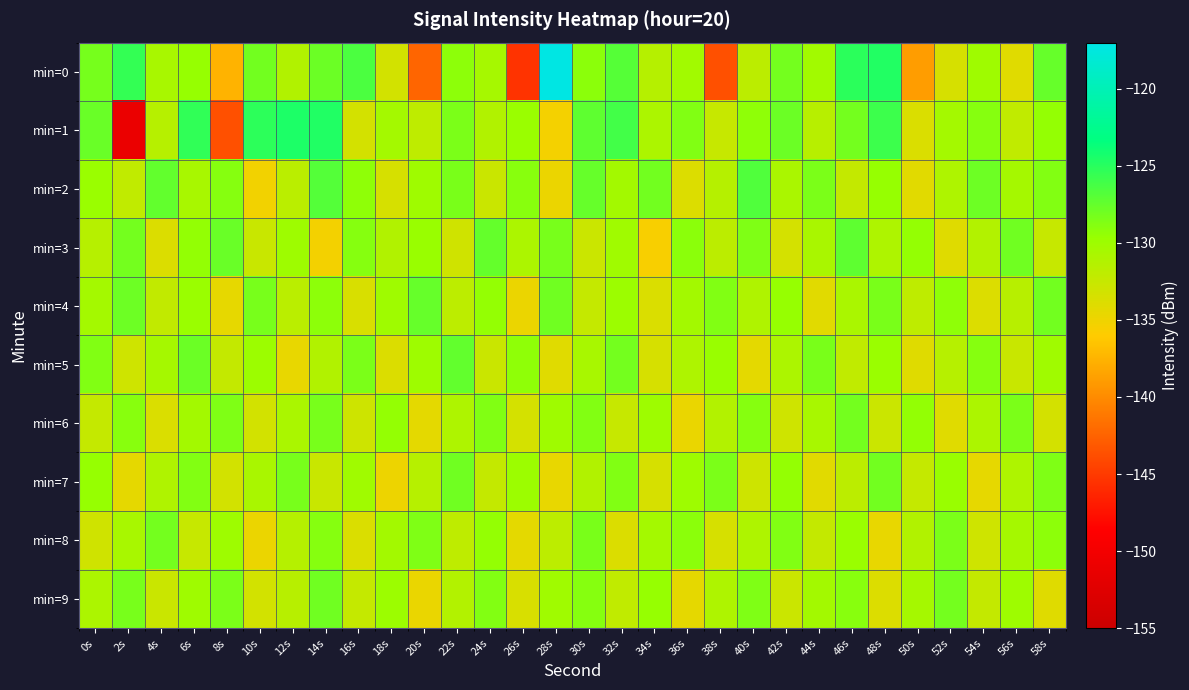

Reading right to left, list all the values displayed in this chart.

min=0: 58s=-127.6	56s=-134.1	54s=-130.1	52s=-133.5	50s=-138.8	48s=-124.8	46s=-125.1	44s=-130.3	42s=-128.2	40s=-131.8	38s=-143.7	36s=-130.2	34s=-131.5	32s=-126.9	30s=-129.1	28s=-117.2	26s=-145.5	24s=-130.6	22s=-129.2	20s=-142.3	18s=-133.2	16s=-126.4	14s=-127.8	12s=-131.2	10s=-128.1	8s=-137.5	6s=-129.5	4s=-130.6	2s=-125.5	0s=-128.2
min=1: 58s=-129.5	56s=-132.1	54s=-128.9	52s=-130.4	50s=-133.7	48s=-125.9	46s=-128.2	44s=-131.6	42s=-127.8	40s=-129.3	38s=-132.5	36s=-128.7	34s=-130.9	32s=-126.1	30s=-127.3	28s=-135.4	26s=-129.8	24s=-131.2	22s=-128.5	20s=-132.0	18s=-130.4	16s=-133.3	14s=-124.7	12s=-124.5	10s=-125.2	8s=-143.7	6s=-125.4	4s=-131.5	2s=-151.0	0s=-127.7
min=2: 58s=-128.8	56s=-130.5	54s=-127.9	52s=-131.0	50s=-134.2	48s=-129.6	46s=-132.3	44s=-128.5	42s=-130.8	40s=-126.7	38s=-131.4	36s=-133.9	34s=-128.1	32s=-130.3	30s=-127.6	28s=-134.8	26s=-129.0	24s=-132.7	22s=-128.4	20s=-130.1	18s=-133.5	16s=-129.3	14s=-126.8	12s=-131.7	10s=-135.2	8s=-128.9	6s=-130.6	4s=-127.4	2s=-132.1	0s=-129.8
min=3: 58s=-132.5	56s=-128.0	54s=-131.3	52s=-134.0	50s=-129.5	48s=-131.0	46s=-127.3	44s=-130.7	42s=-133.4	40s=-128.6	38s=-131.8	36s=-129.1	34s=-135.6	32s=-130.2	30s=-132.8	28s=-128.3	26s=-130.9	24s=-127.5	22s=-133.1	20s=-129.7	18s=-131.2	16s=-128.9	14s=-135.3	12s=-130.0	10s=-132.6	8s=-127.7	6s=-129.4	4s=-133.8	2s=-128.2	0s=-131.5
min=4: 58s=-128.1	56s=-131.6	54s=-133.9	52s=-129.3	50s=-132.0	48s=-128.4	46s=-130.8	44s=-134.2	42s=-129.6	40s=-131.1	38s=-128.7	36s=-130.3	34s=-133.7	32s=-129.9	30s=-132.4	28s=-128.0	26s=-134.8	24s=-129.5	22s=-131.9	20s=-127.6	18s=-130.1	16s=-133.6	14s=-129.2	12s=-131.7	10s=-128.3	8s=-134.5	6s=-129.8	4s=-132.2	2s=-127.9	0s=-130.4
min=5: 58s=-130.2	56s=-132.6	54s=-128.9	52s=-131.5	50s=-134.0	48s=-129.8	46s=-132.1	44s=-128.4	42s=-130.9	40s=-134.3	38s=-129.7	36s=-131.0	34s=-133.5	32s=-128.2	30s=-130.6	28s=-134.1	26s=-129.3	24s=-132.7	22s=-127.4	20s=-130.0	18s=-133.8	16s=-128.5	14s=-131.2	12s=-134.6	10s=-129.9	8s=-132.3	6s=-127.8	4s=-130.5	2s=-133.0	0s=-128.7
min=6: 58s=-133.3	56s=-128.5	54s=-130.9	52s=-134.1	50s=-129.4	48s=-132.8	46s=-128.2	44s=-130.6	42s=-133.0	40s=-128.9	38s=-131.3	36s=-134.7	34s=-130.0	32s=-132.5	30s=-128.8	28s=-130.1	26s=-133.4	24s=-128.7	22s=-131.0	20s=-134.3	18s=-129.5	16s=-132.9	14s=-128.3	12s=-130.8	10s=-133.2	8s=-128.6	6s=-130.3	4s=-133.7	2s=-129.0	0s=-132.4
min=7: 58s=-128.6	56s=-131.0	54s=-134.5	52s=-129.7	50s=-132.4	48s=-128.1	46s=-131.8	44s=-134.2	42s=-129.5	40s=-132.9	38s=-128.5	36s=-130.0	34s=-133.5	32s=-128.7	30s=-131.2	28s=-134.6	26s=-129.9	24s=-132.3	22s=-128.0	20s=-131.5	18s=-134.9	16s=-130.2	14s=-132.6	12s=-128.3	10s=-130.7	8s=-133.2	6s=-128.8	4s=-131.1	2s=-134.4	0s=-129.6
min=8: 58s=-129.2	56s=-130.5	54s=-133.0	52s=-128.5	50s=-131.2	48s=-134.6	46s=-129.8	44s=-132.3	42s=-128.7	40s=-131.0	38s=-133.5	36s=-129.1	34s=-130.4	32s=-133.8	30s=-128.4	28s=-131.9	26s=-134.3	24s=-129.5	22s=-132.0	20s=-128.6	18s=-130.3	16s=-133.7	14s=-128.9	12s=-131.4	10s=-134.8	8s=-130.0	6s=-132.5	4s=-128.2	2s=-130.6	0s=-133.1
min=9: 58s=-134.0	56s=-130.0	54s=-132.3	52s=-128.2	50s=-130.5	48s=-133.9	46s=-129.0	44s=-130.3	42s=-132.8	40s=-128.6	38s=-131.0	36s=-134.4	34s=-129.6	32s=-132.1	30s=-128.9	28s=-130.2	26s=-133.6	24s=-128.8	22s=-131.3	20s=-134.7	18s=-129.9	16s=-132.4	14s=-128.0	12s=-131.6	10s=-133.2	8s=-128.5	6s=-130.1	4s=-132.7	2s=-128.3	0s=-130.9